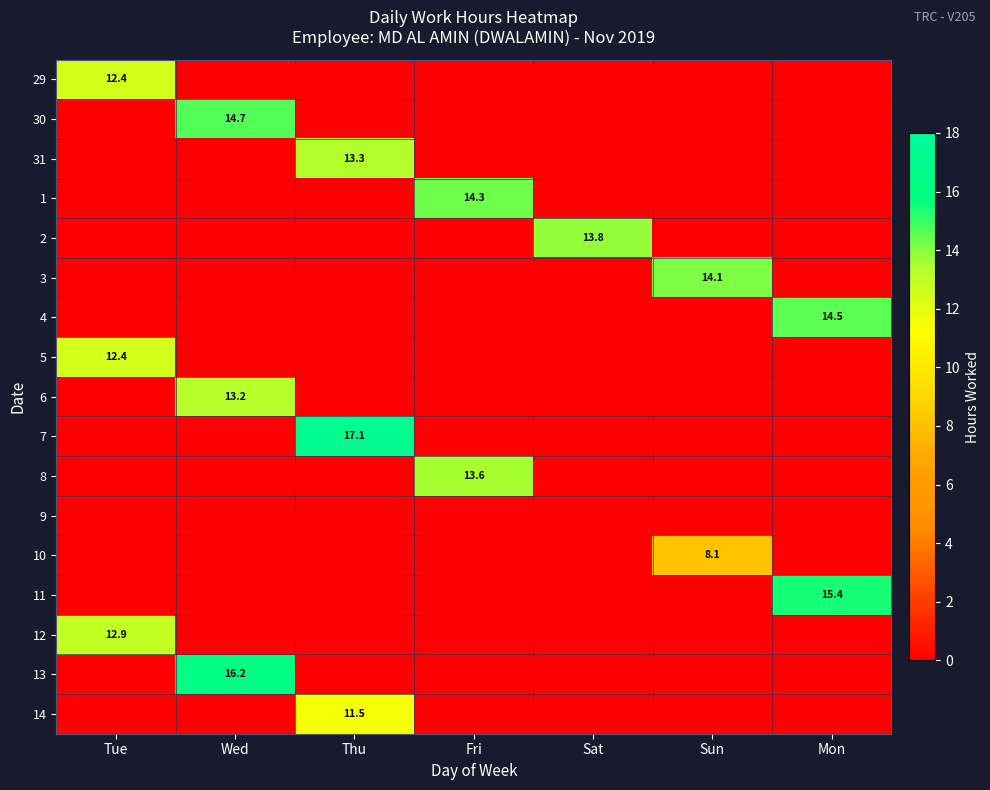

True or false: 2 has a value of 5.3 at Sat.

False